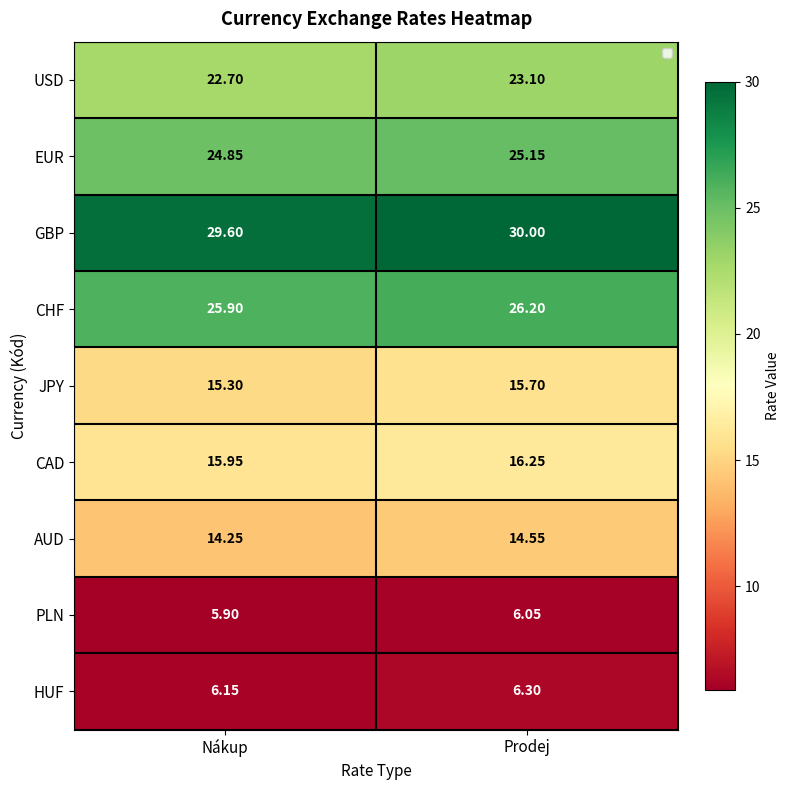

How many data points in PLN are less than 6?

1